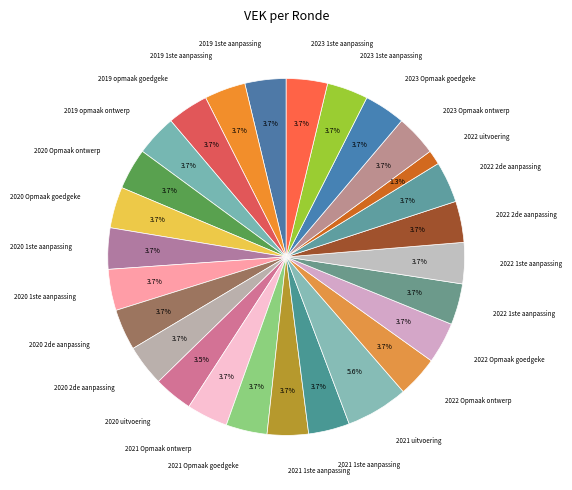

Is there any slice that represents more than half of the pie?

No